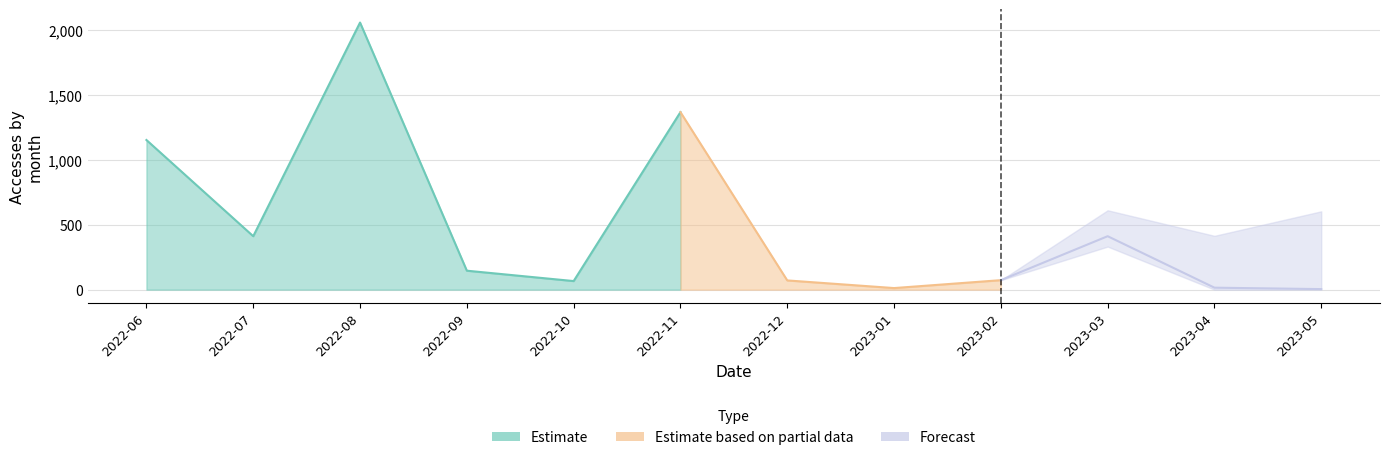

True or false: Users and Activity Days intersect in this chart.

False